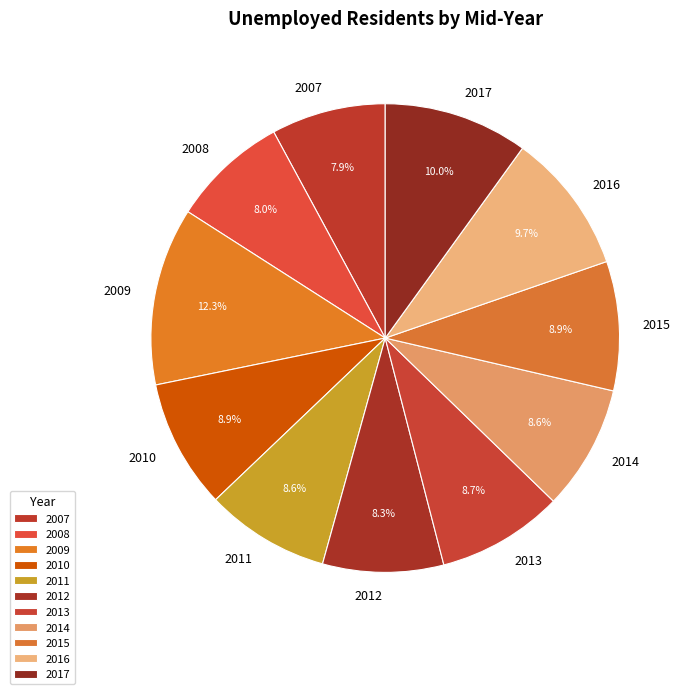

Count the number of slices in the pie.

11